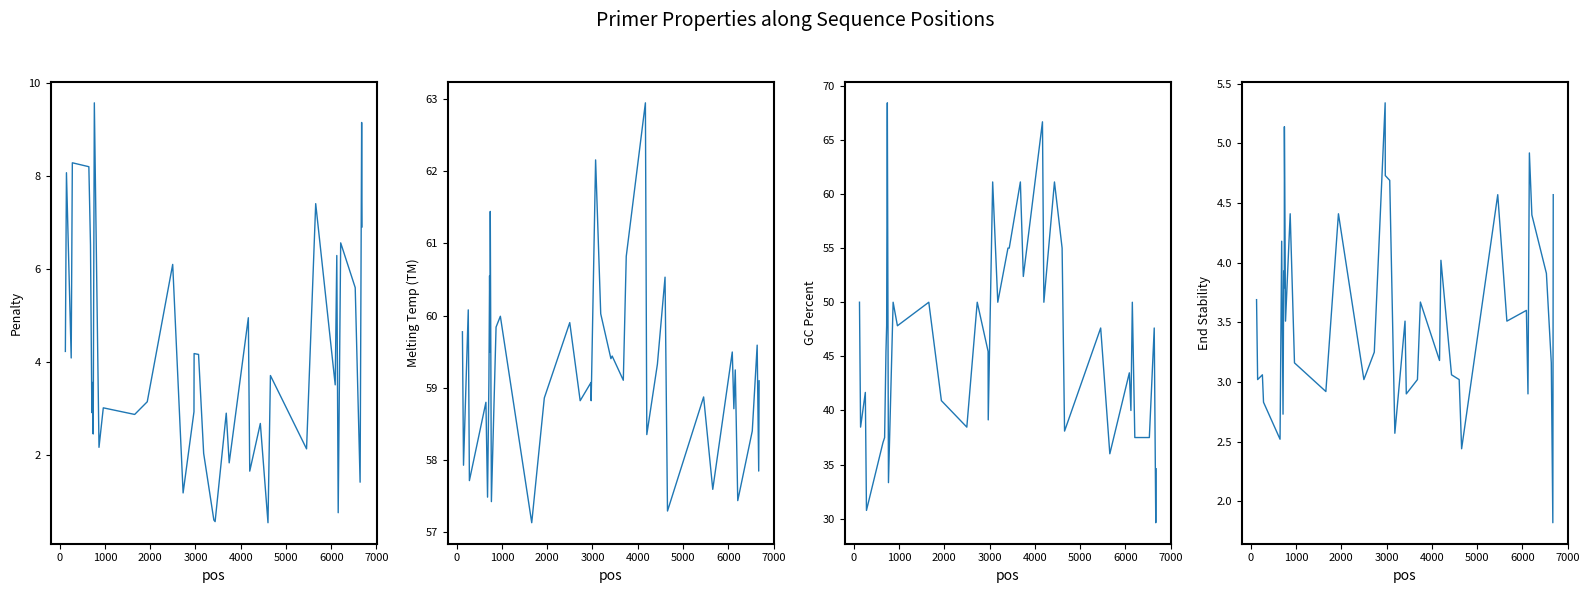

How many lines are shown in the chart?

4